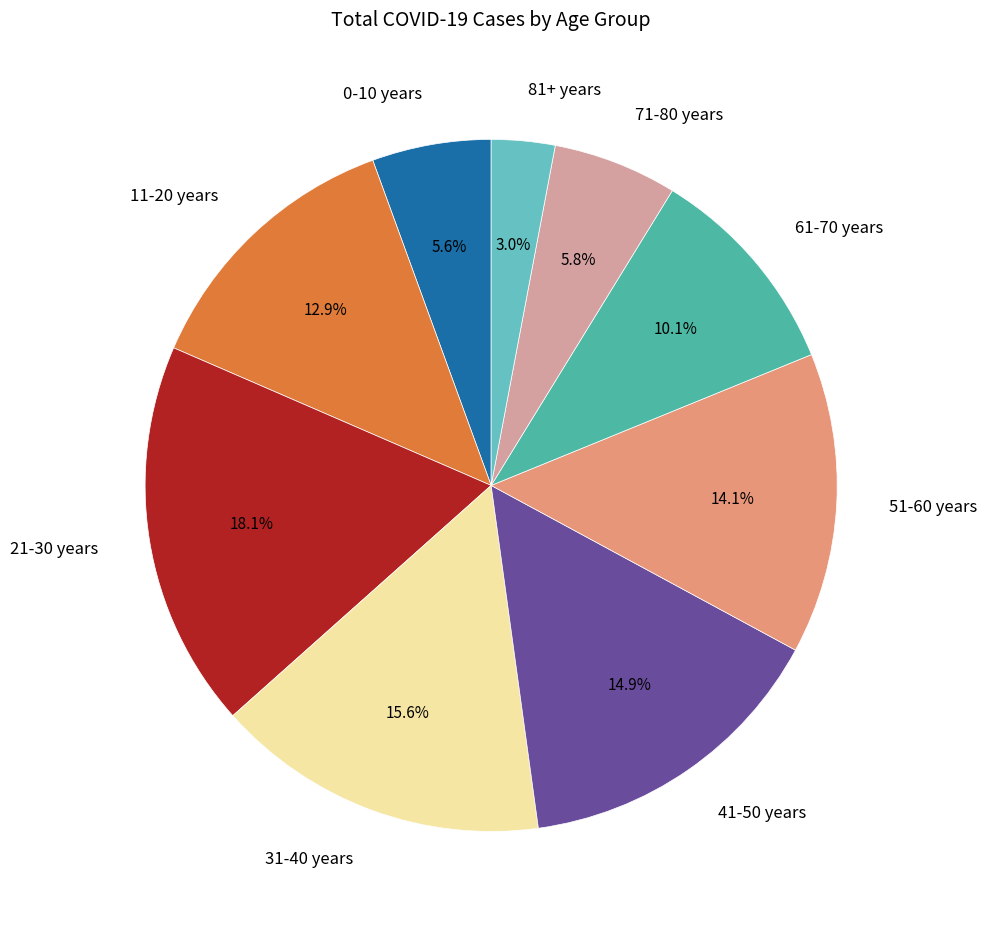

Is there a majority slice in this chart?

No